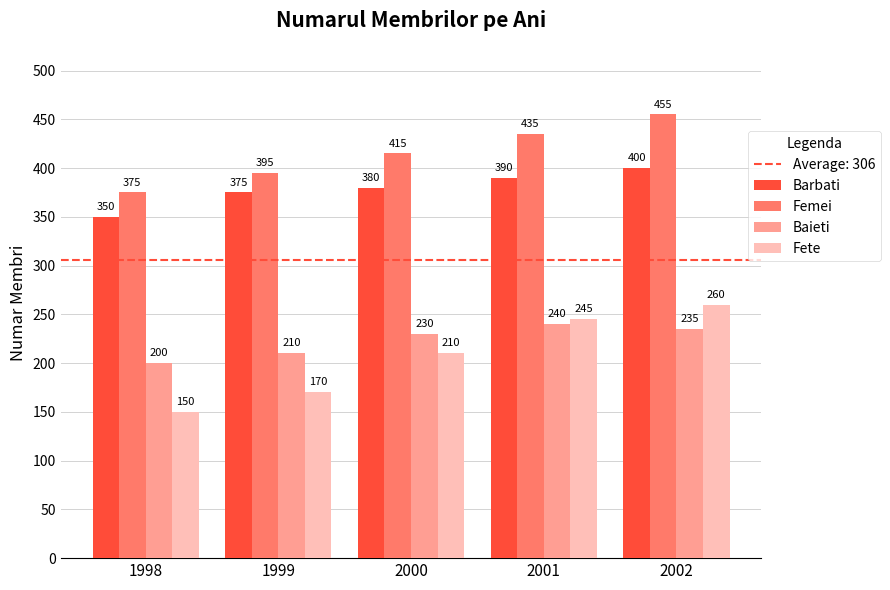

At which label is Fete closest to 205?

2000